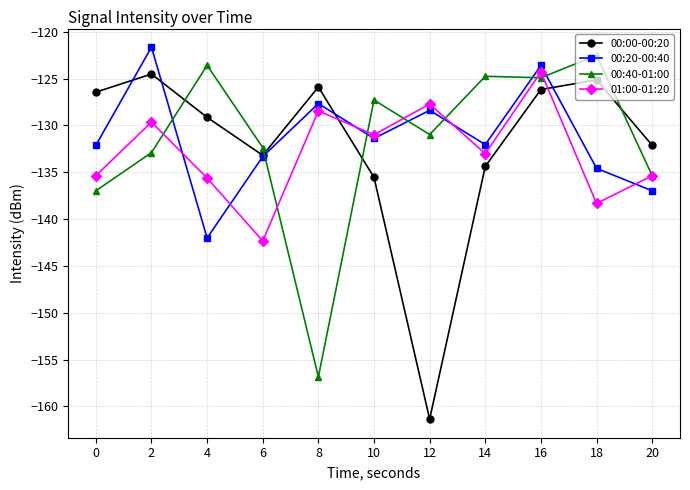

What is the smallest value displayed?

-161.3